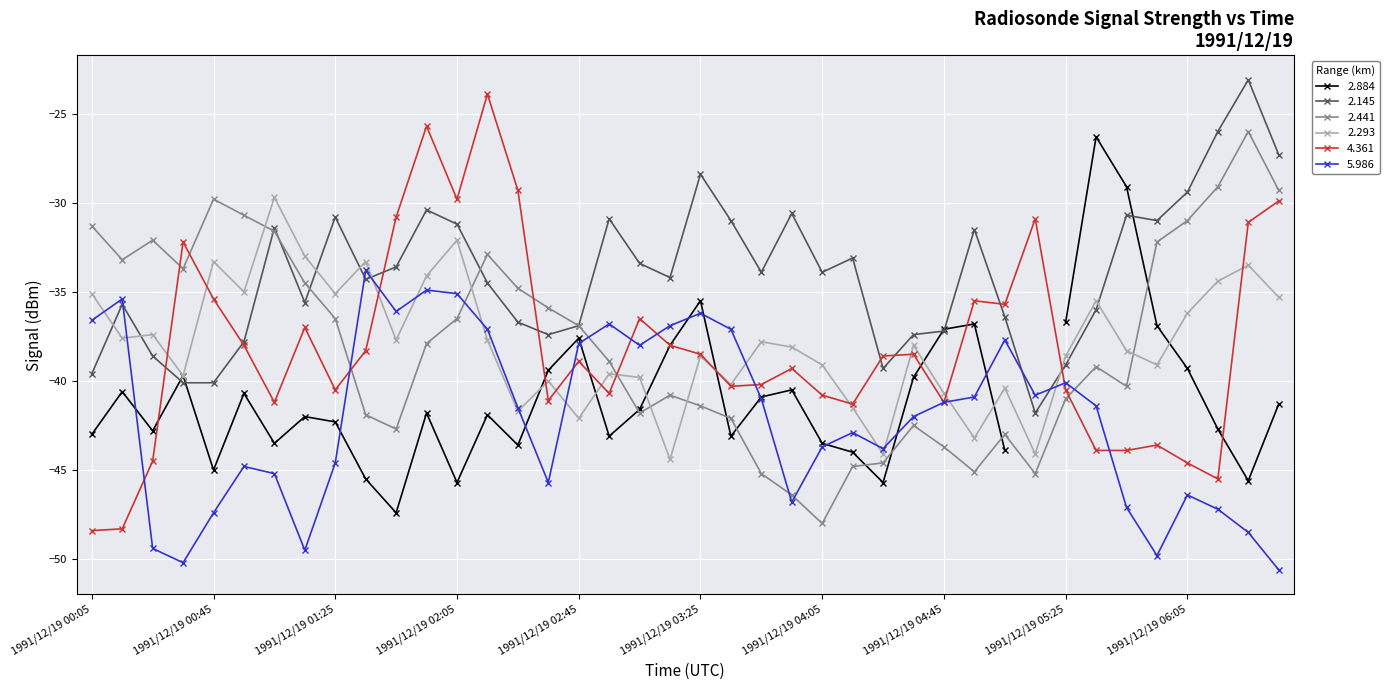

What is the difference between the highest and lowest values at 1991/12/19 03:45?

11.3